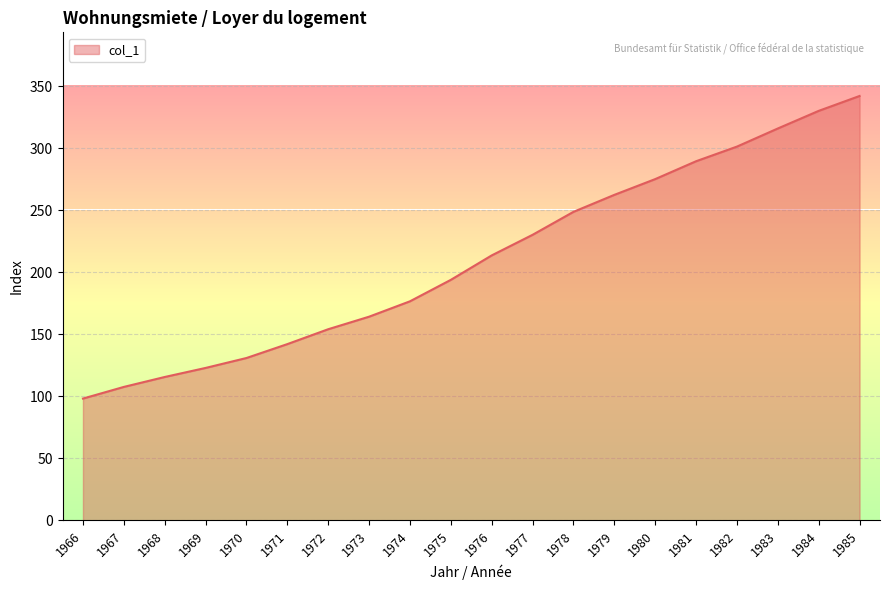

Rank the categories by value from highest to lowest.

1985, 1984, 1983, 1982, 1981, 1980, 1979, 1978, 1977, 1976, 1975, 1974, 1973, 1972, 1971, 1970, 1969, 1968, 1967, 1966